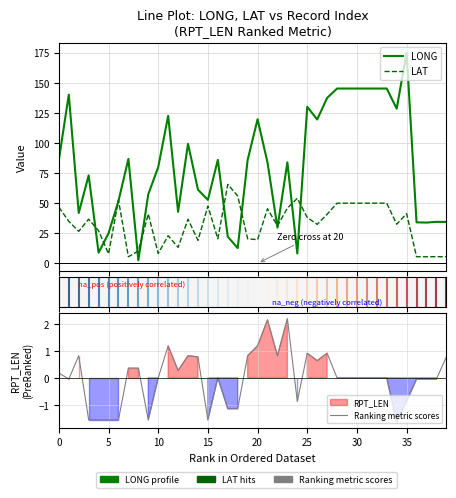

Which series has the largest total across all categories?

LONG